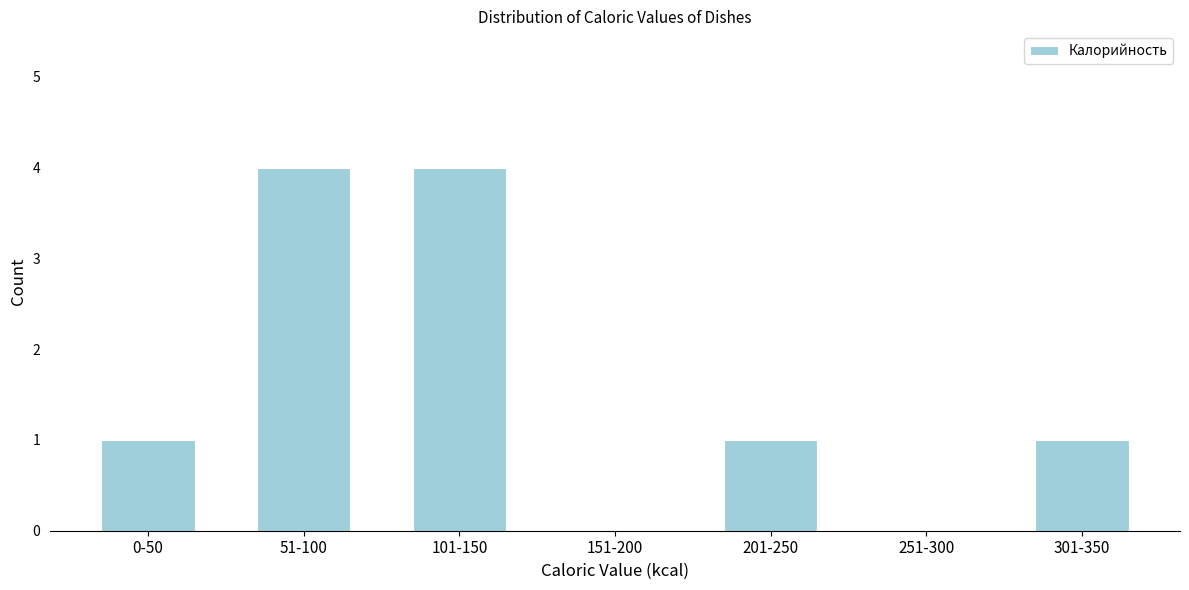

Reading left to right, what are all the values shown in this chart?

0-50=1	51-100=4	101-150=4	151-200=0	201-250=1	251-300=0	301-350=1